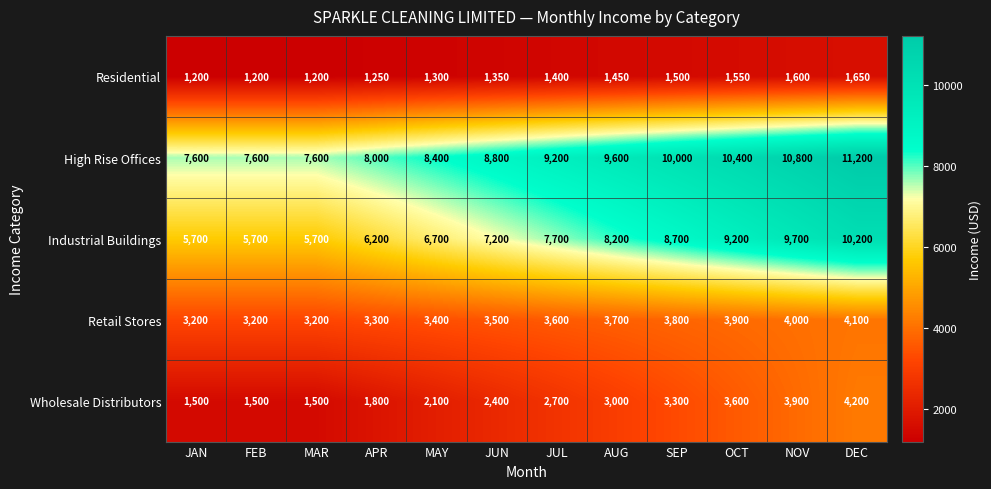

How many values in the High Rise Offices series are below 9200?

6